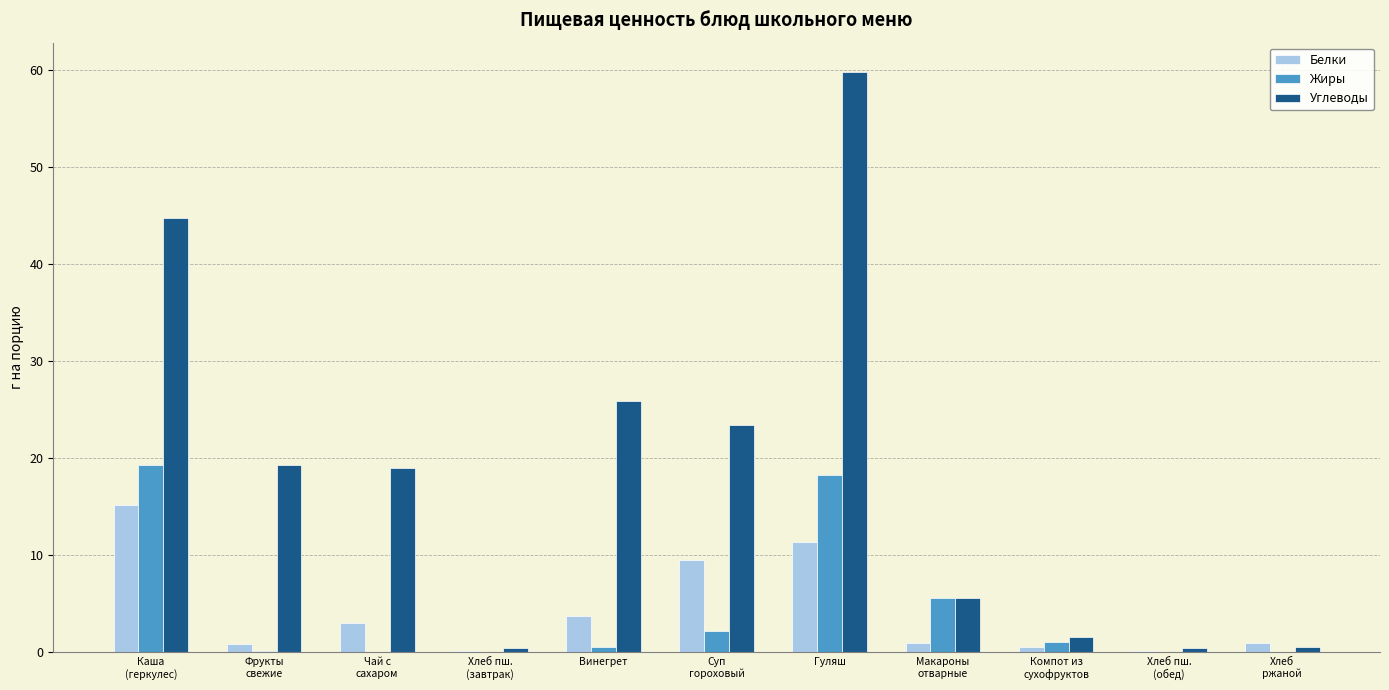

What is the spread (max minus min) of values at Макароны
отварные?

4.7